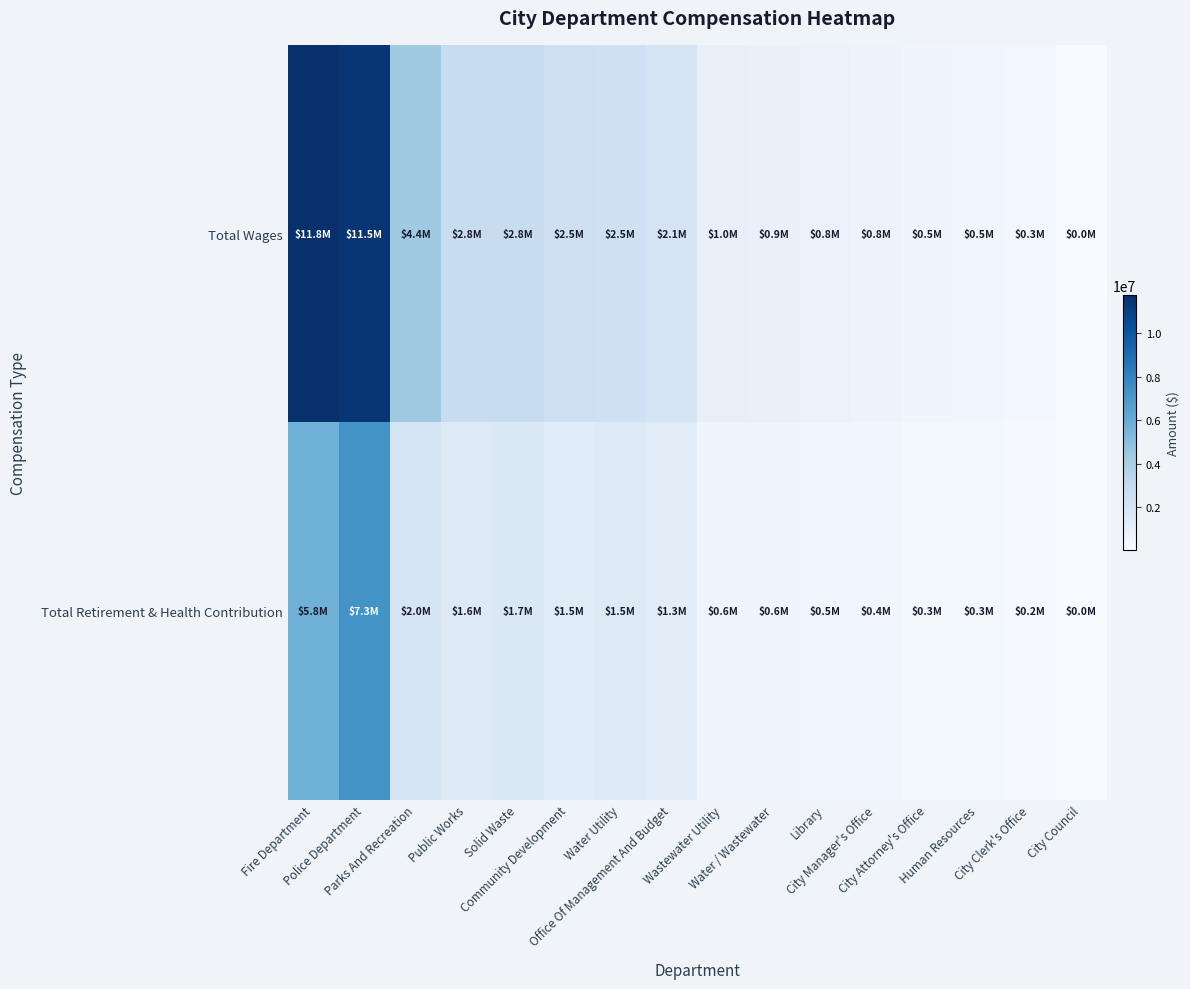

Reading right to left, list all the values displayed in this chart.

Total Wages: City Council=44188	City Clerk's Office=313631	Human Resources=467129	City Attorney's Office=540355	City Manager's Office=751484	Library=819540	Water / Wastewater=944962	Wastewater Utility=991766	Office Of Management And Budget=2139673	Water Utility=2493977	Community Development=2528068	Solid Waste=2823082	Public Works=2838336	Parks And Recreation=4365666	Police Department=11491130	Fire Department=11776701
Total Retirement & Health Contribution: City Council=35895	City Clerk's Office=170171	Human Resources=250224	City Attorney's Office=280886	City Manager's Office=413901	Library=466007	Water / Wastewater=551050	Wastewater Utility=581354	Office Of Management And Budget=1252523	Water Utility=1508865	Community Development=1457038	Solid Waste=1695553	Public Works=1590618	Parks And Recreation=2048155	Police Department=7295823	Fire Department=5751083